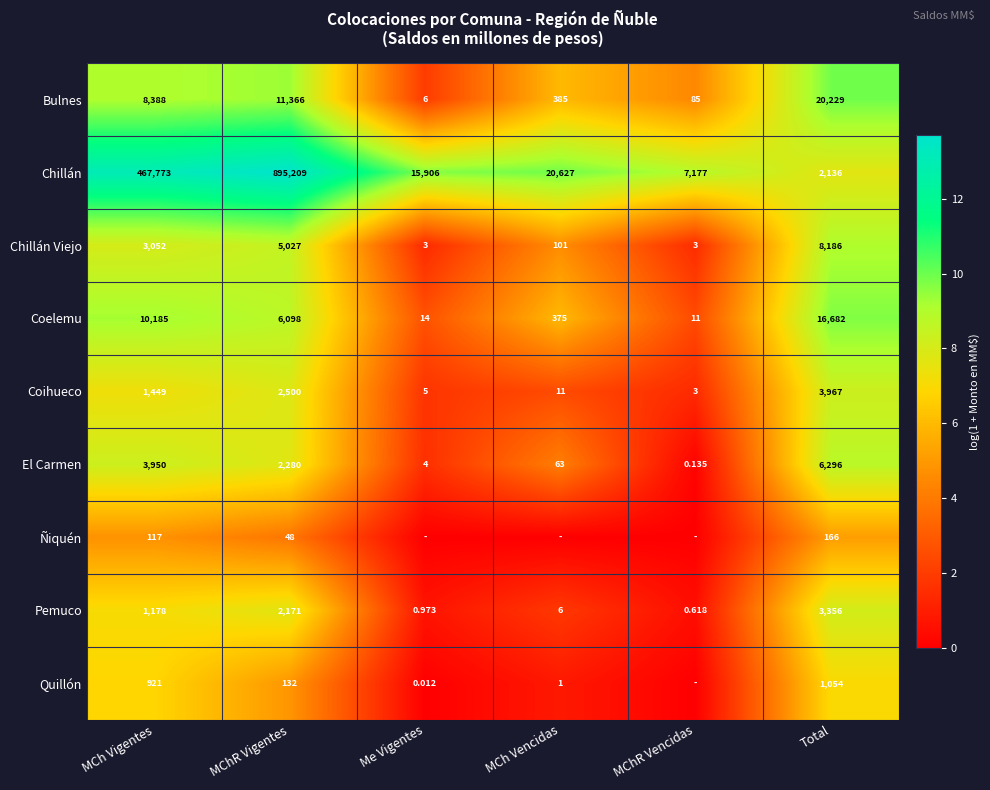

List the labels in order of Bulnes value, smallest first.

Me Vigentes, MChR Vencidas, MCh Vencidas, MCh Vigentes, MChR Vigentes, Total